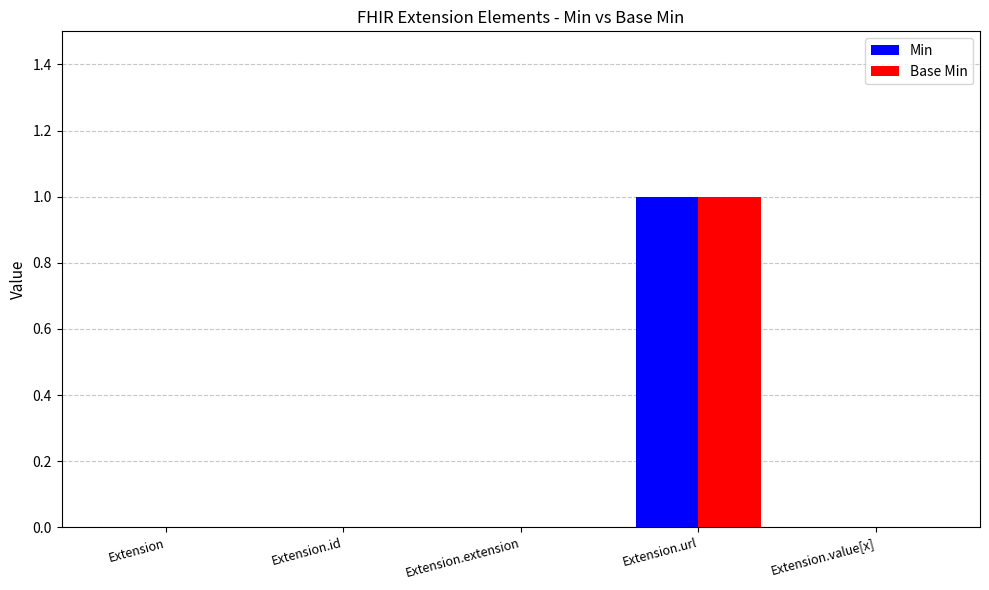

Reading left to right, transcribe all the data shown in this chart.

Min: 0	0	0	1	0
Base Min: 0	0	0	1	0